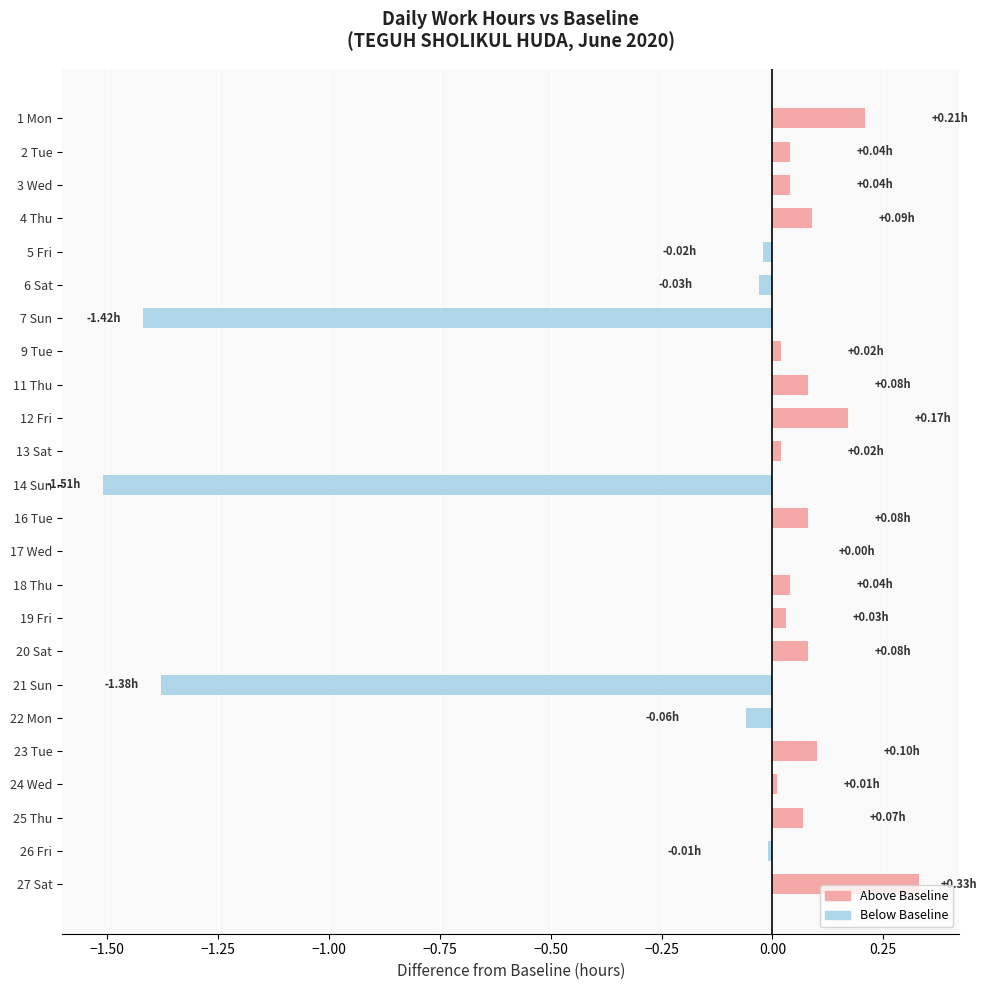

Which label corresponds to the largest value in the chart?

27 Sat